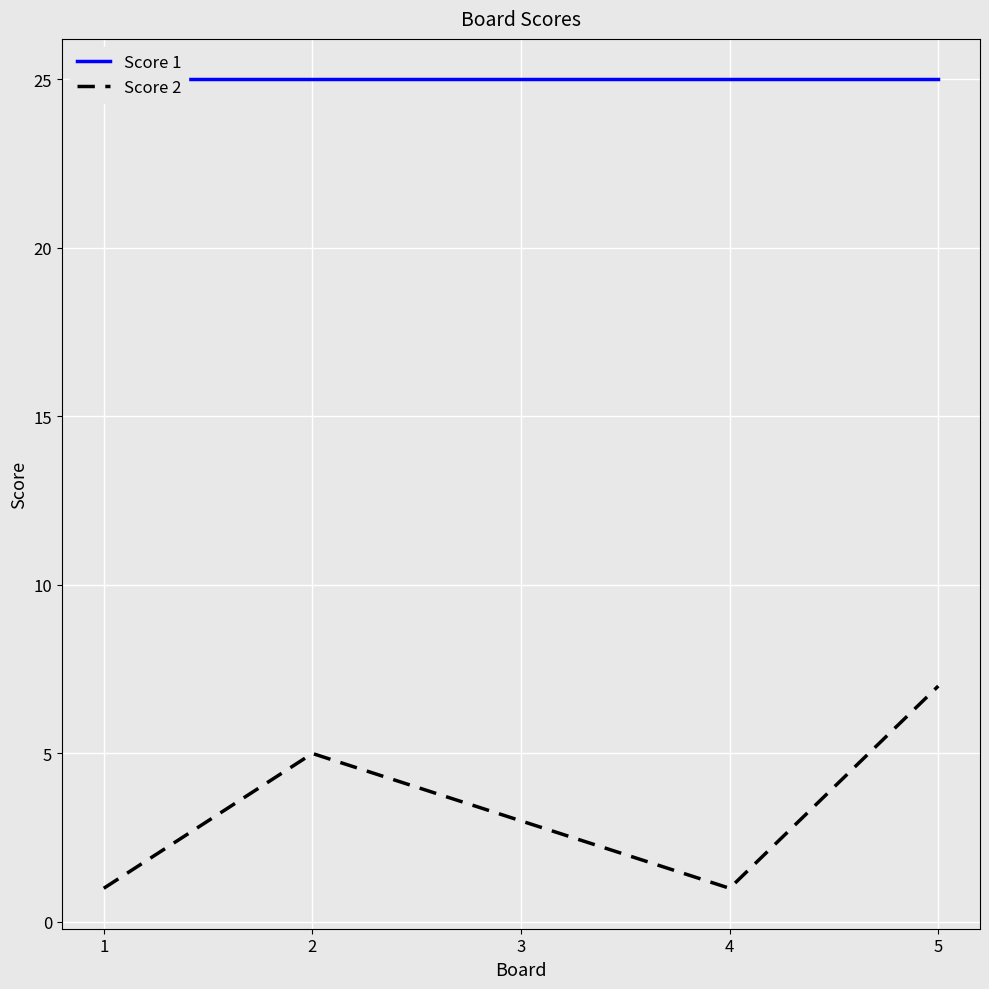

How many series are shown in this chart?

2